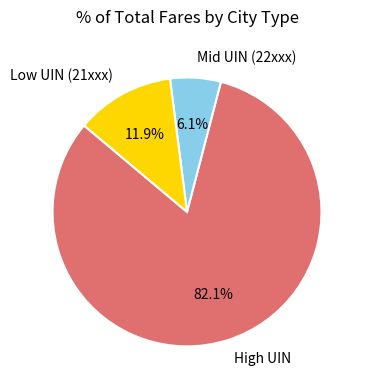

Rank the categories by value from lowest to highest.

Mid UIN (22xxx), Low UIN (21xxx), High UIN